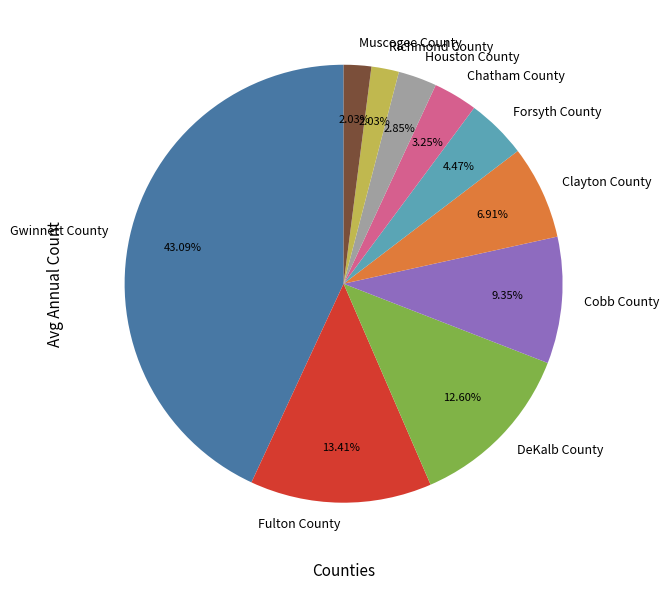

To the nearest percent, what is the difference between the largest and smallest slice percentages?

41%